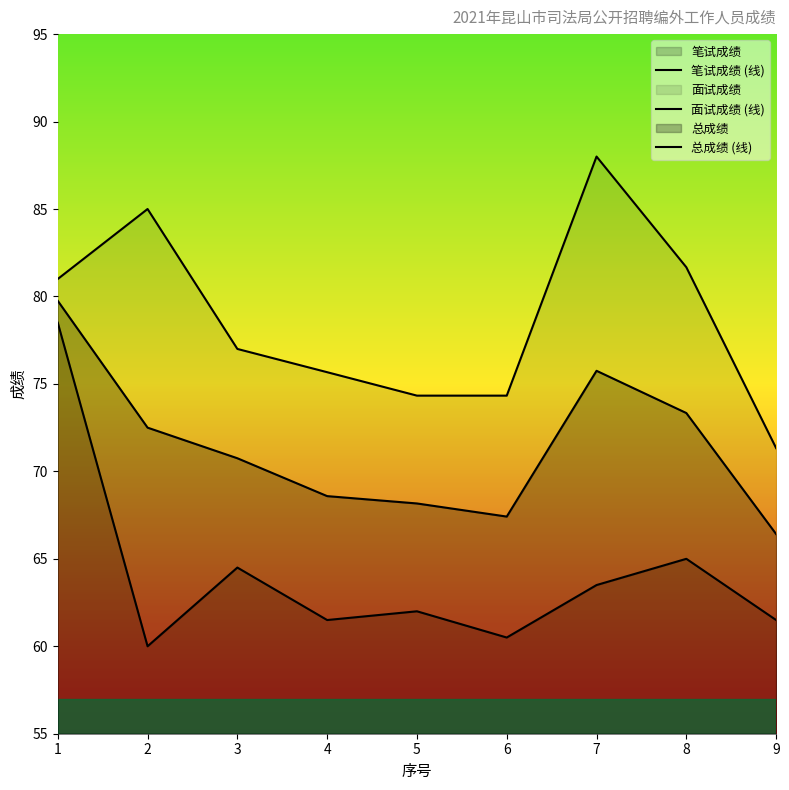

Is it true that 面试成绩 (线) equals 71.3 at 9?

True